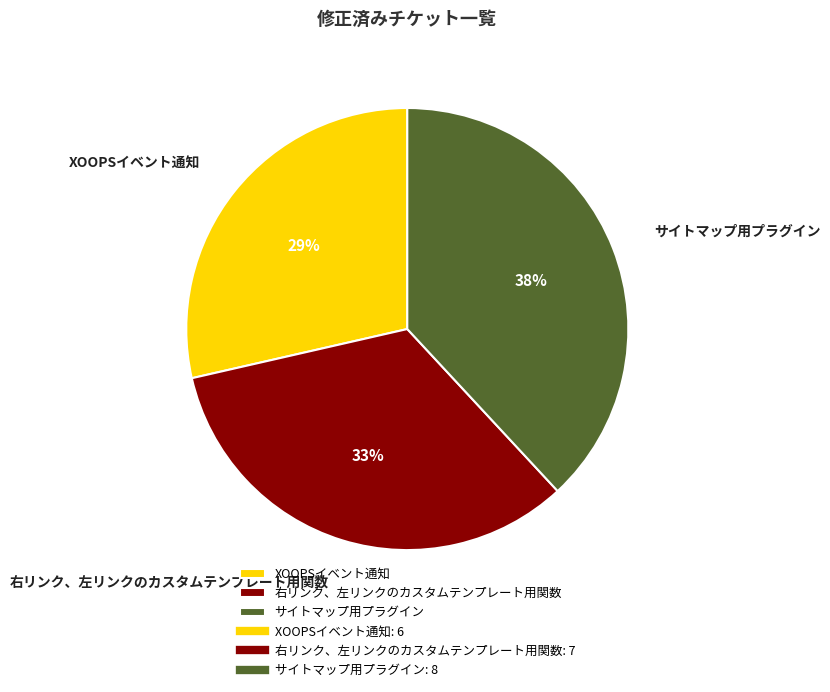

True or false: XOOPSイベント通知 accounts for 24% of the total.

False